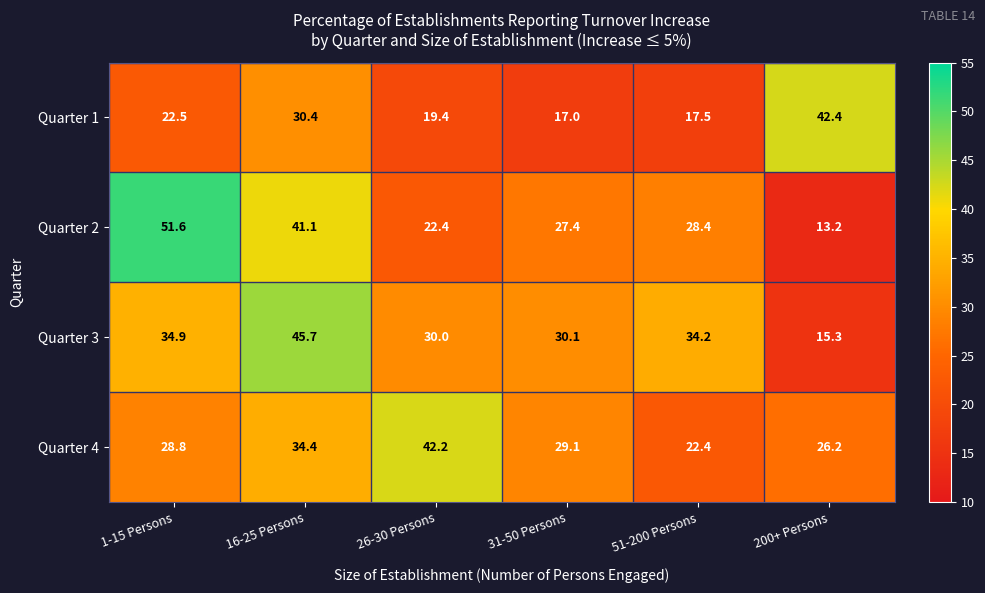

What is the sum of all Quarter 2 values?

184.1